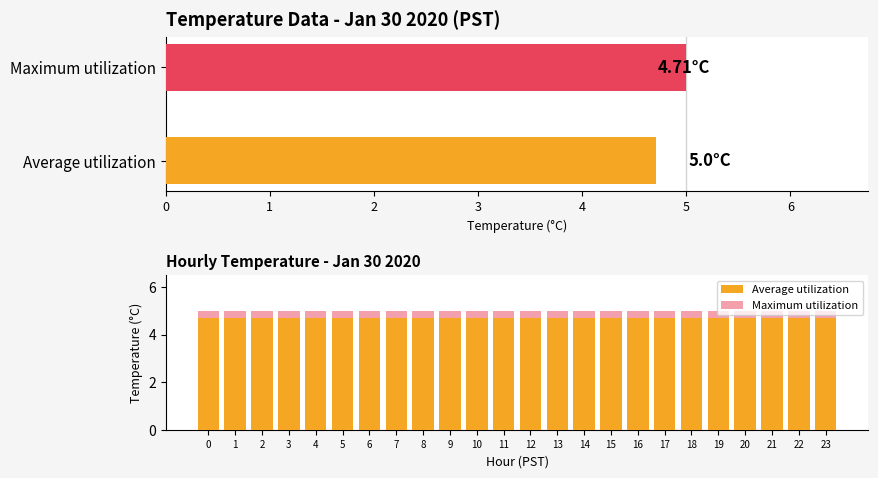

What is the total value across all series at 22?

9.7